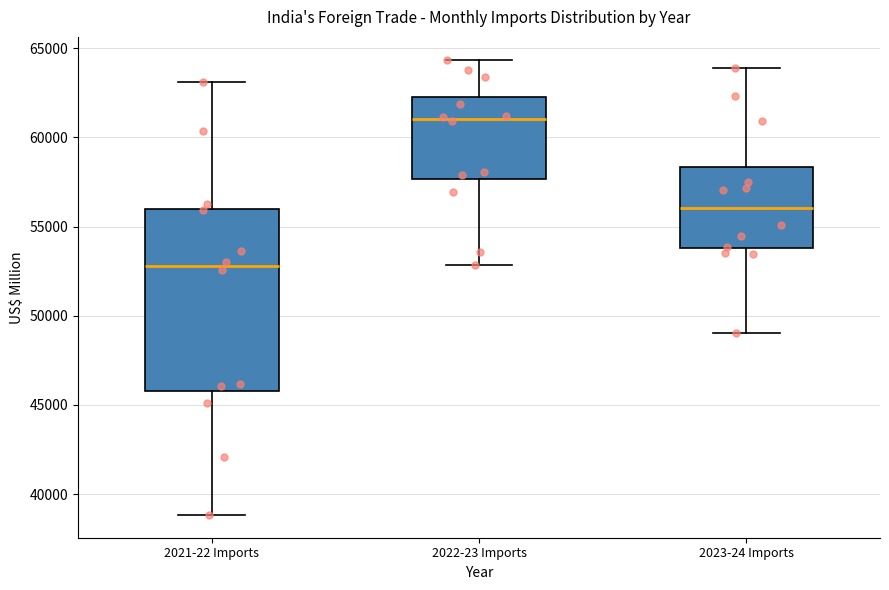

Where is the lower edge of the box for 2022-23 Imports on the y-axis? The values are not printed on the chart, so give them approximately, as read against the axis.

57500